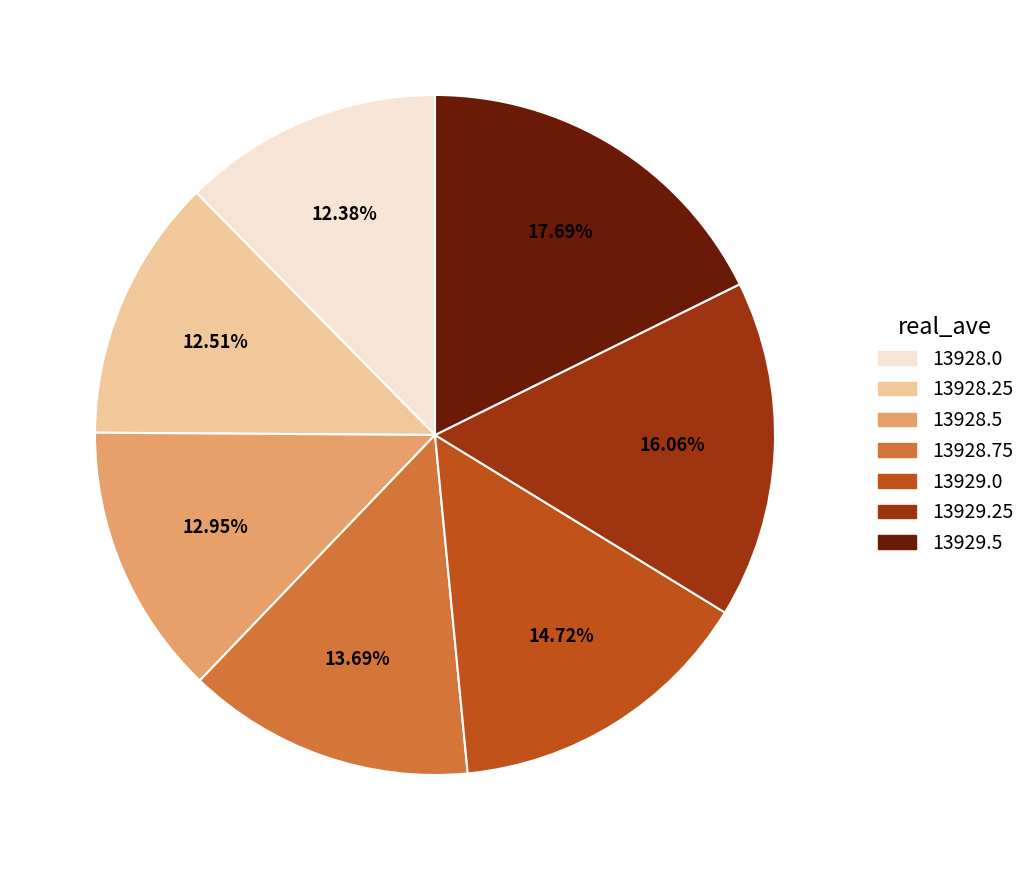

To the nearest percent, what is the difference between the 13928.5 and 13929.0 slice percentages?

2%